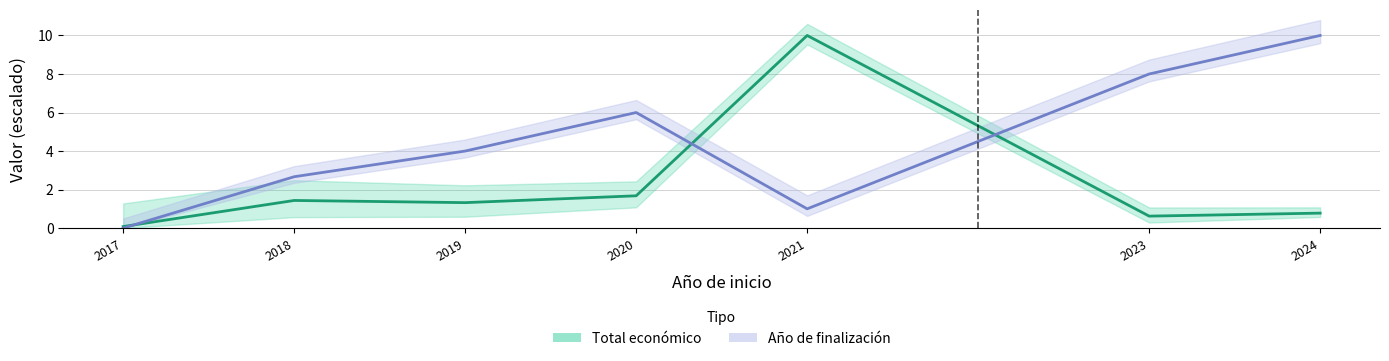

What is the sum of all Total económico (normalizado) values?

15.9